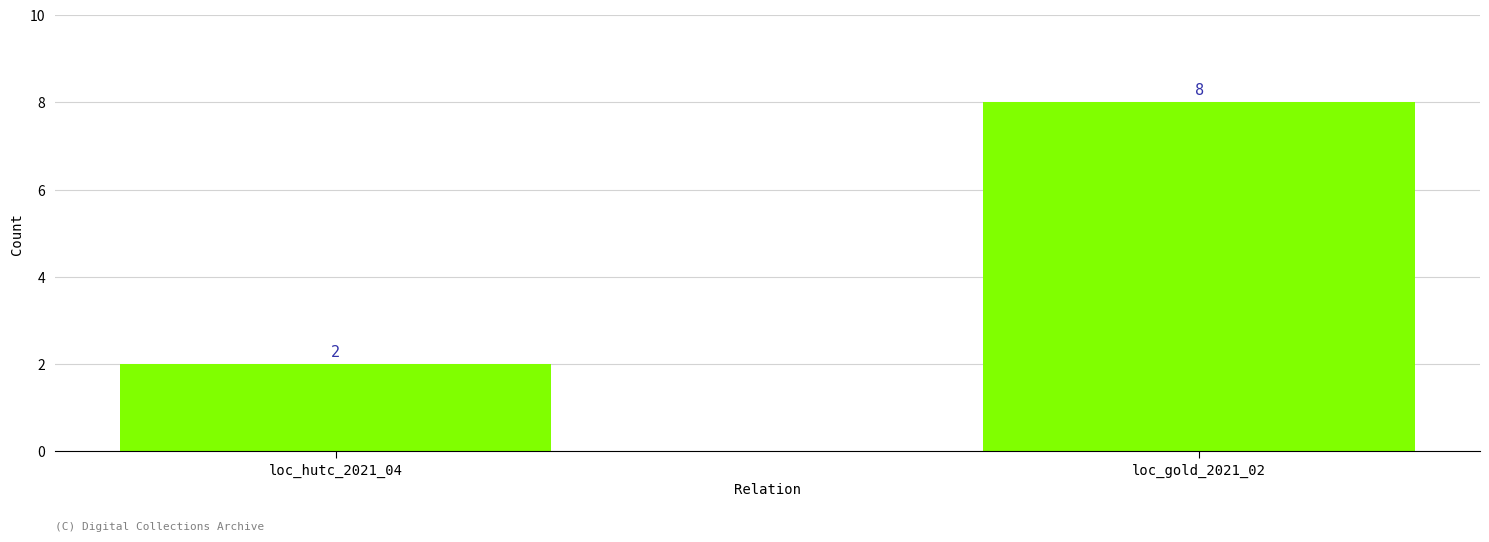

At which category does the chart reach its peak across all series?

loc_gold_2021_02